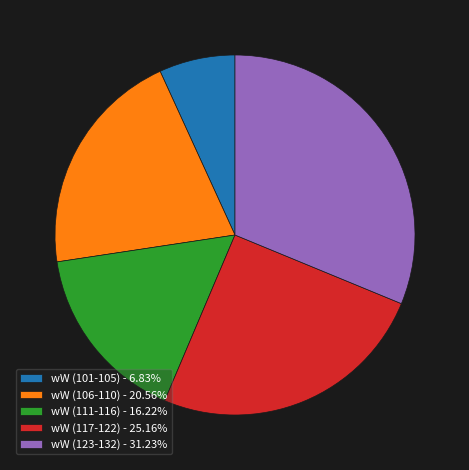

Is wW (111-116) - 16.22% the majority of the pie?

No